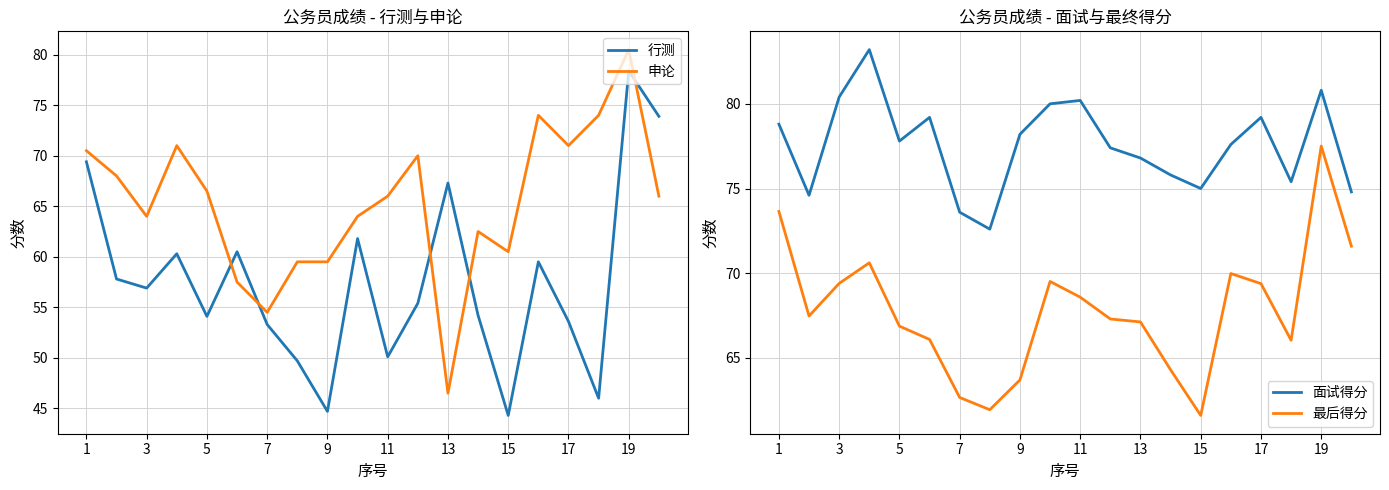

How many interior local peaks does the 面试得分 series have?

5